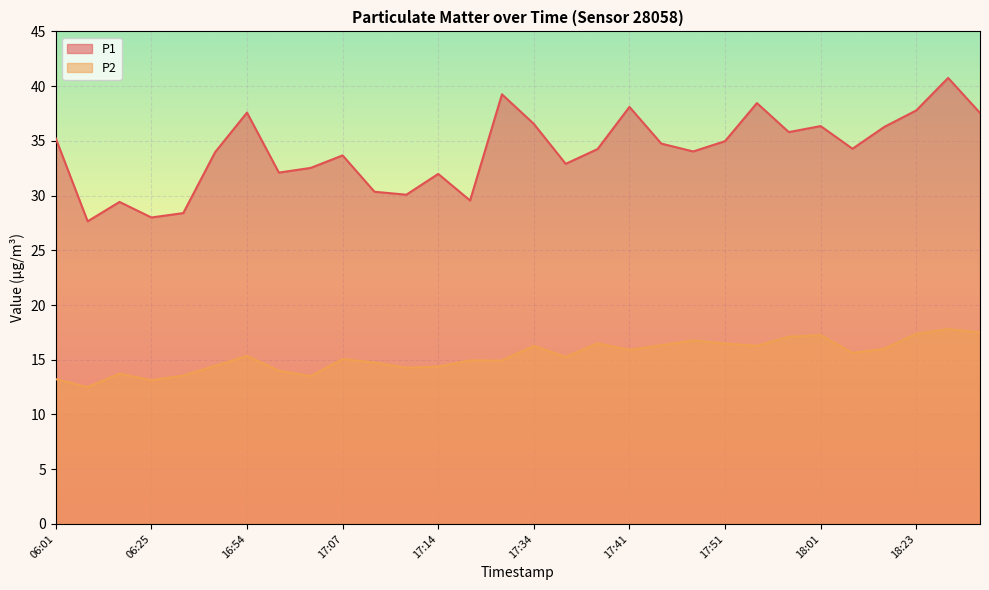

How many data points in P1 are less than 34?

13